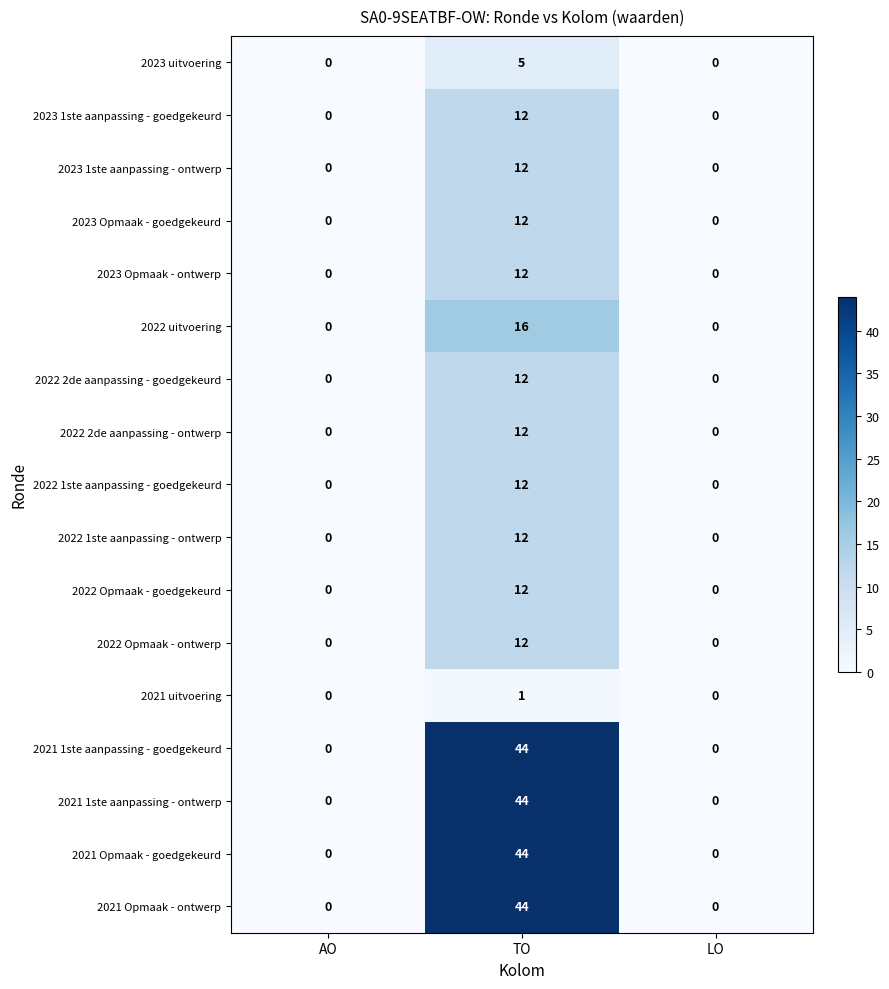

What is the highest value of the 2022 2de aanpassing - goedgekeurd series?

12